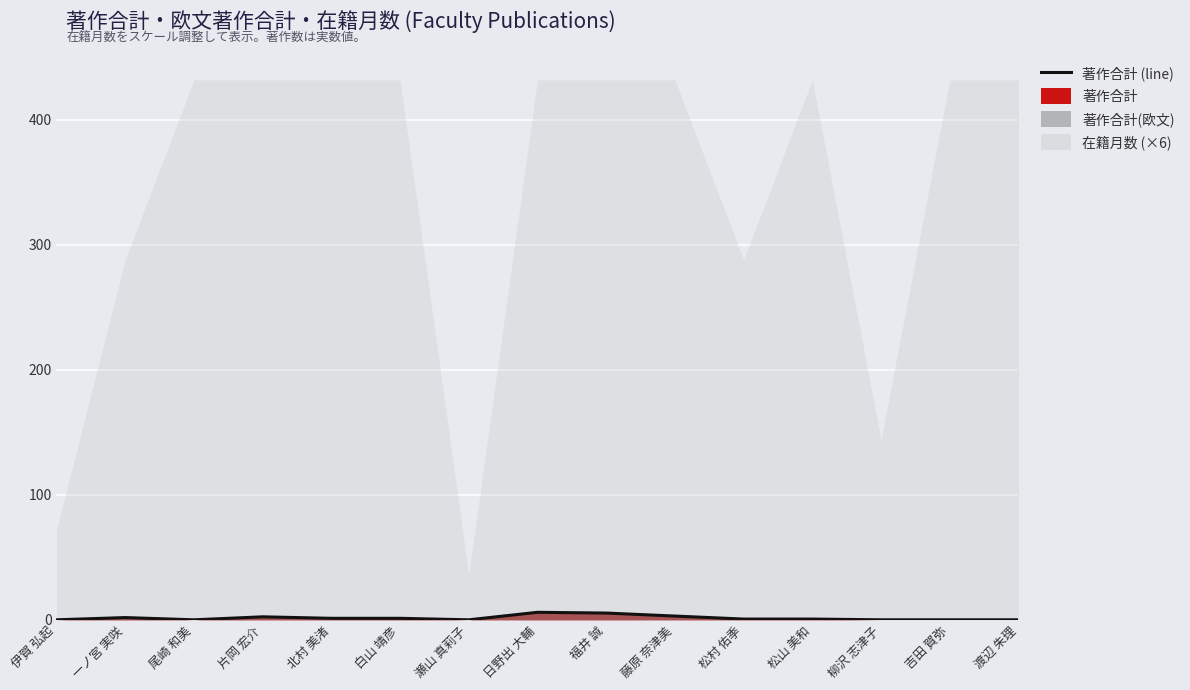

How many positive values are there?

9